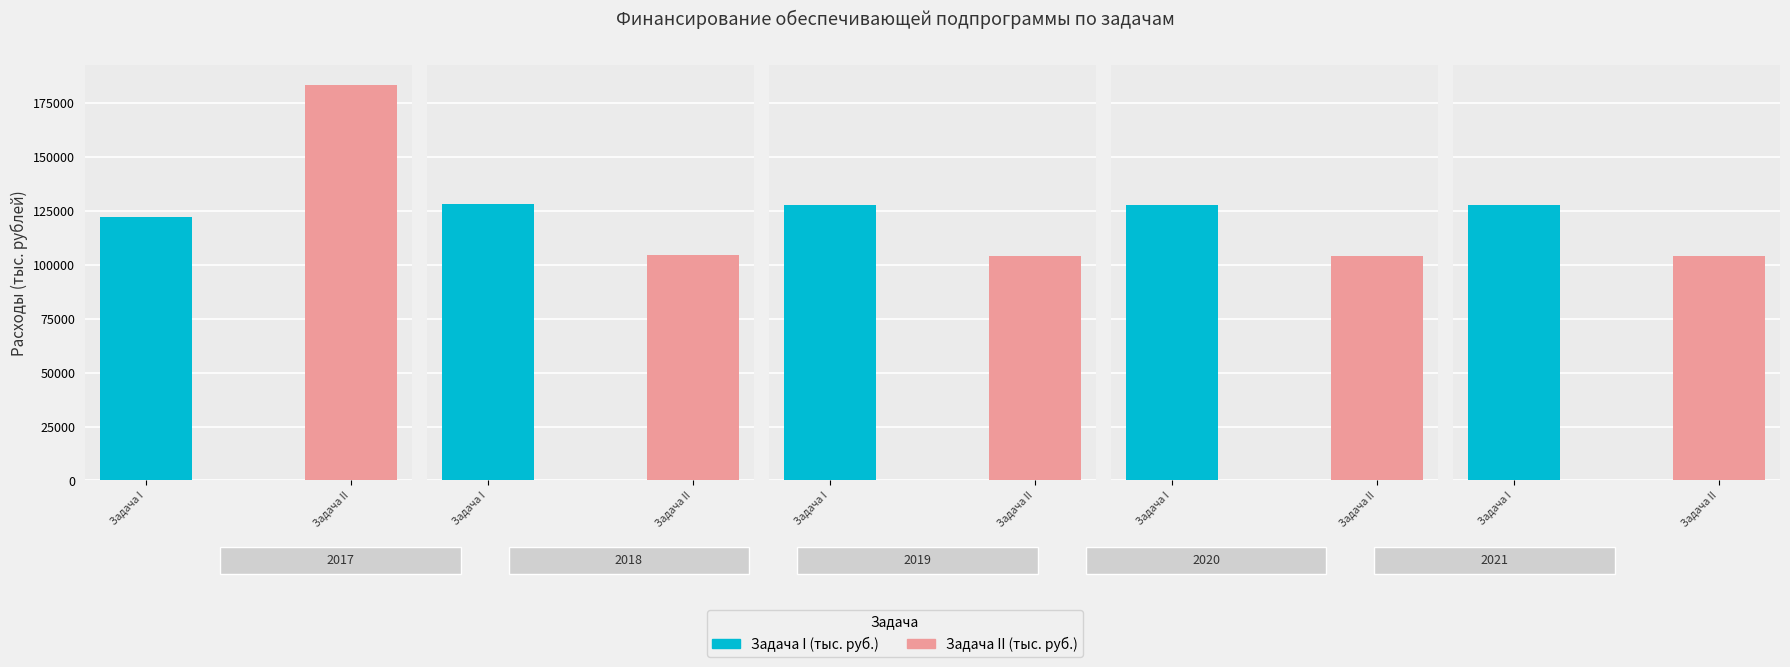

The value of Задача II (тыс. руб.) at 2018 is 46960.1. True or false?

False